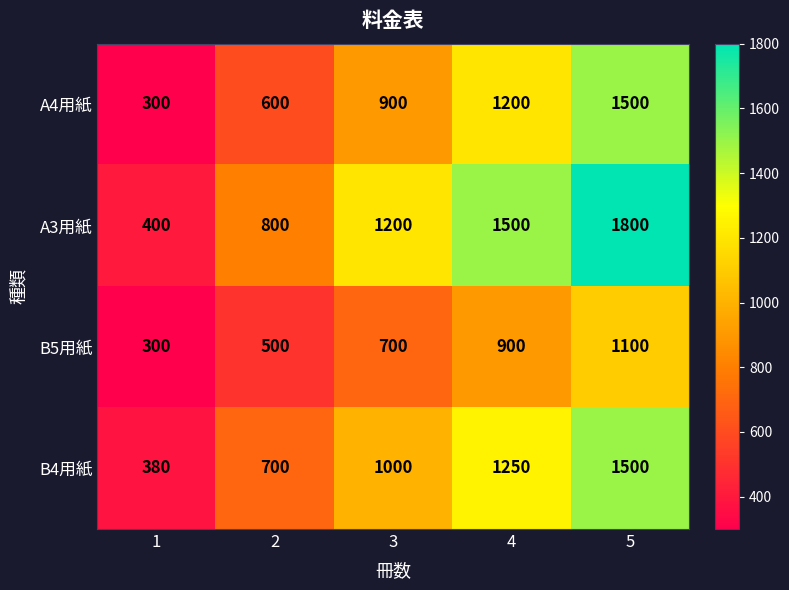

Which series changed the most between 1 and 4?

A3用紙